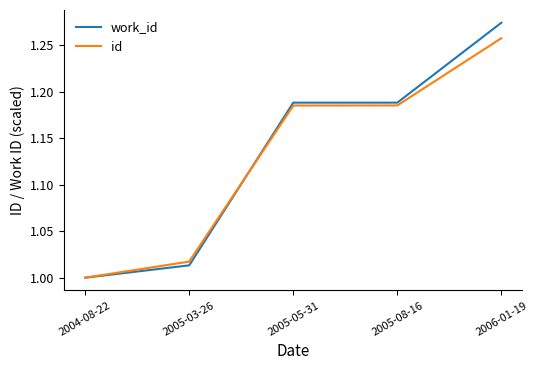

How many series are shown in this chart?

2